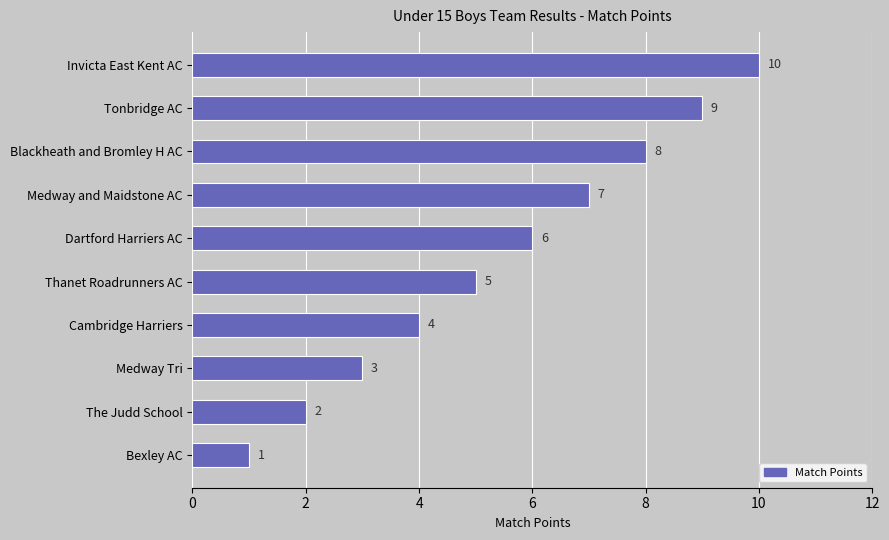

What is the average value?

6